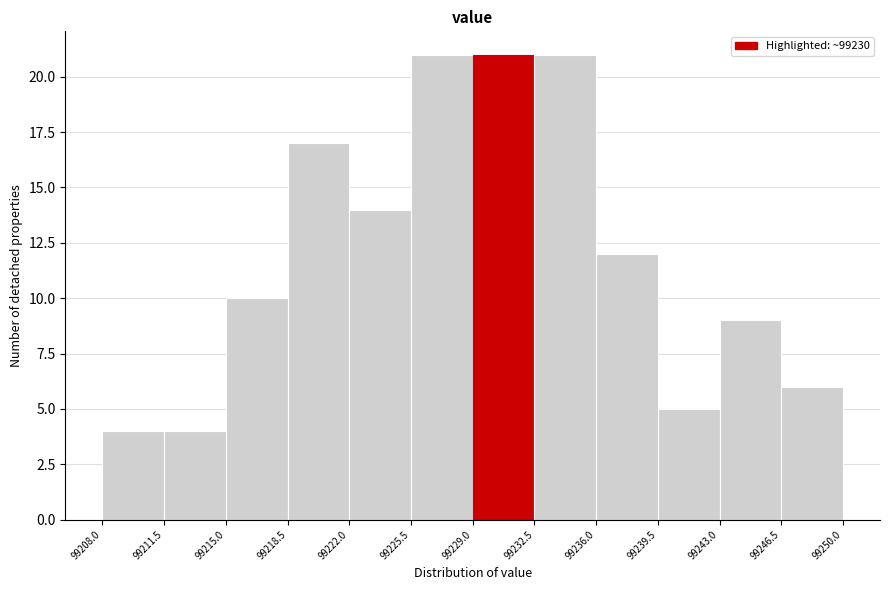

Reading left to right, transcribe this chart: for each bar, give the range it covers on the x-axis and its height. The values are not printed on the chart, so give them approximately, as read against the axis.

99208.0 to 99211.5: 4
99211.5 to 99215.0: 4
99215.0 to 99218.5: 10
99218.5 to 99222.0: 17
99222.0 to 99225.5: 14
99225.5 to 99229.0: 21
99229.0 to 99232.5: 21
99232.5 to 99236.0: 21
99236.0 to 99239.5: 12
99239.5 to 99243.0: 5
99243.0 to 99246.5: 9
99246.5 to 99250.0: 6